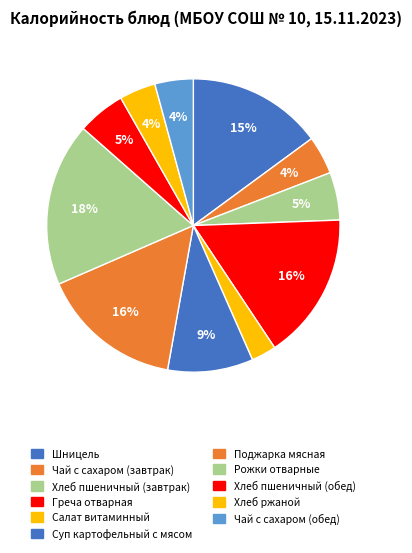

To the nearest percent, what is the combined percentage of Хлеб пшеничный (обед) and Хлеб пшеничный (завтрак)?

11%